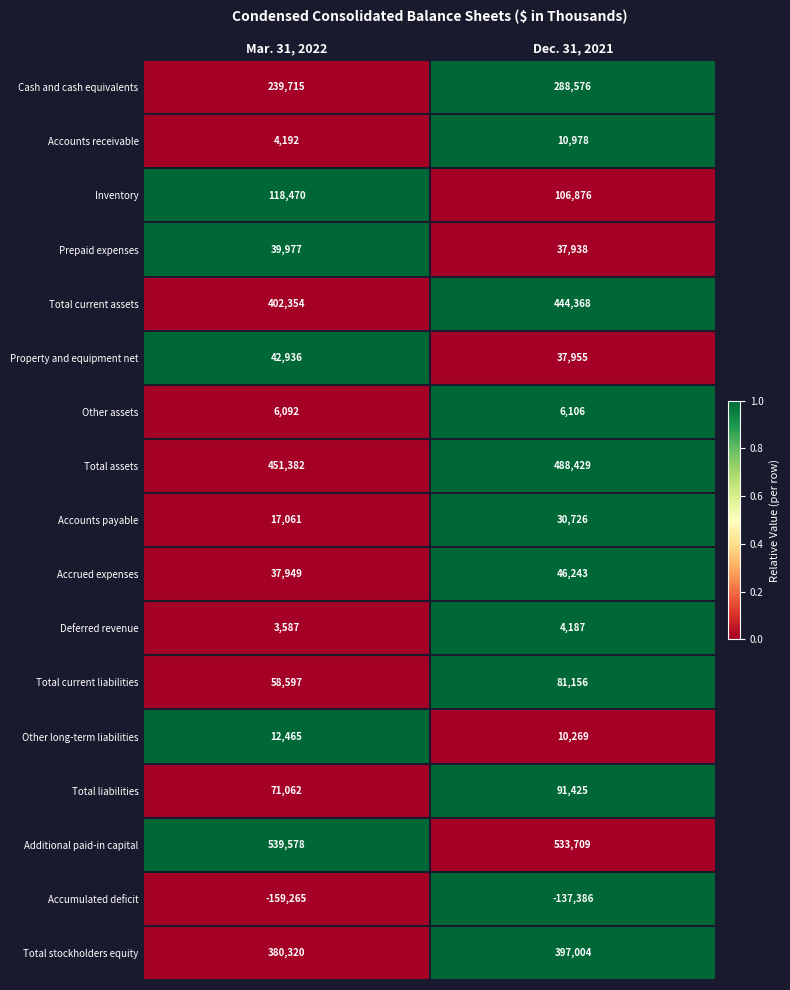

True or false: Deferred revenue has a value of 3587 at Mar. 31, 2022.

True